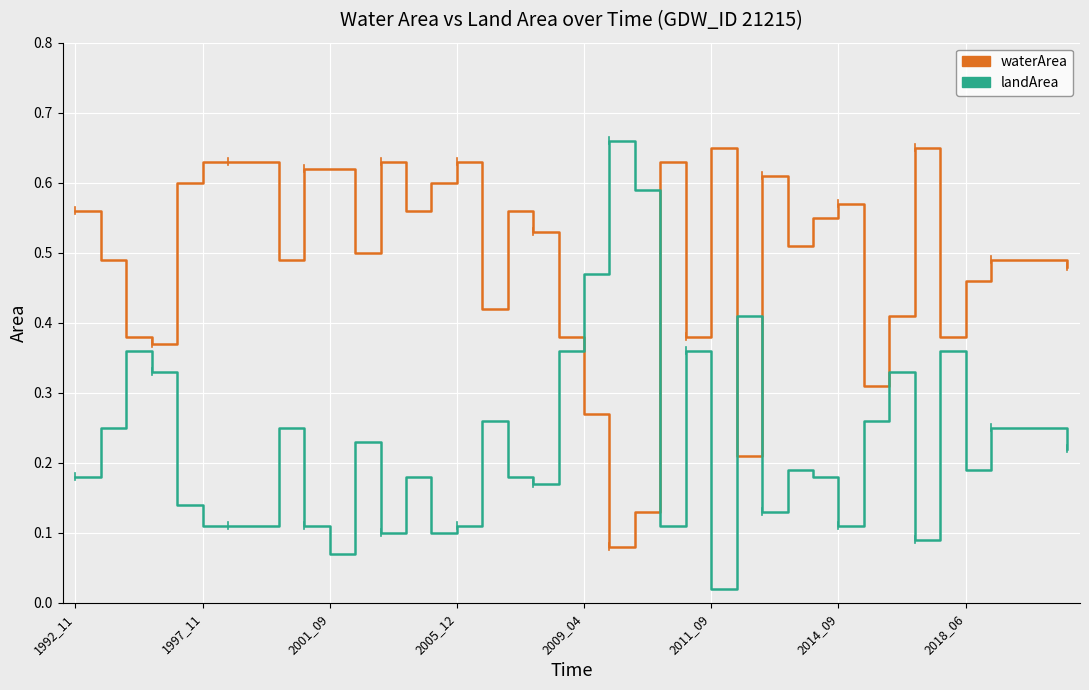

Which series has the widest spread of values?

landArea